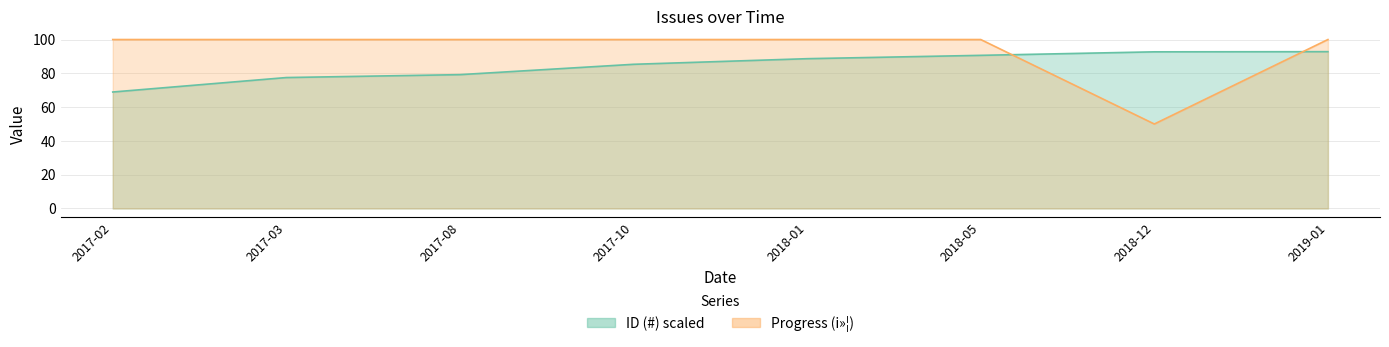

Between 2017-08 and 2018-01, which series saw the biggest shift?

ID (#)